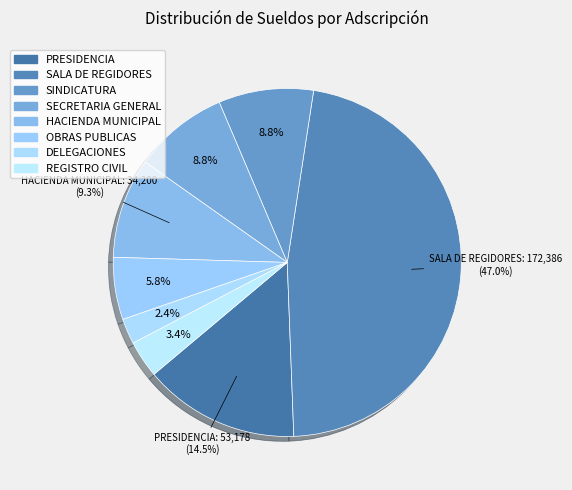

Which category has the smallest portion of the pie?

DELEGACIONES